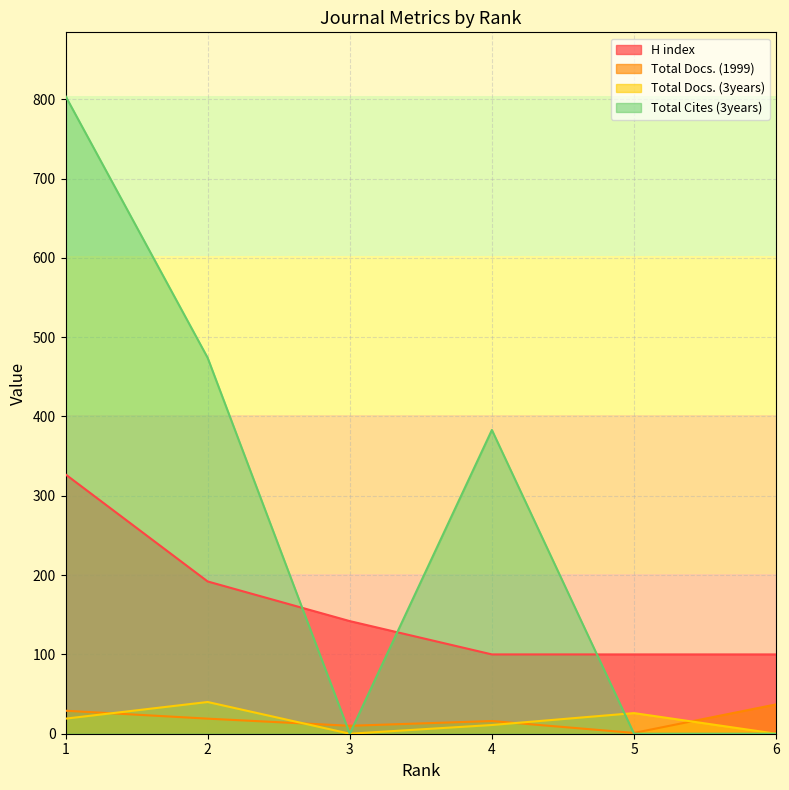

How many times do Total Docs. (1999) and Total Docs. (3years) cross each other?

4